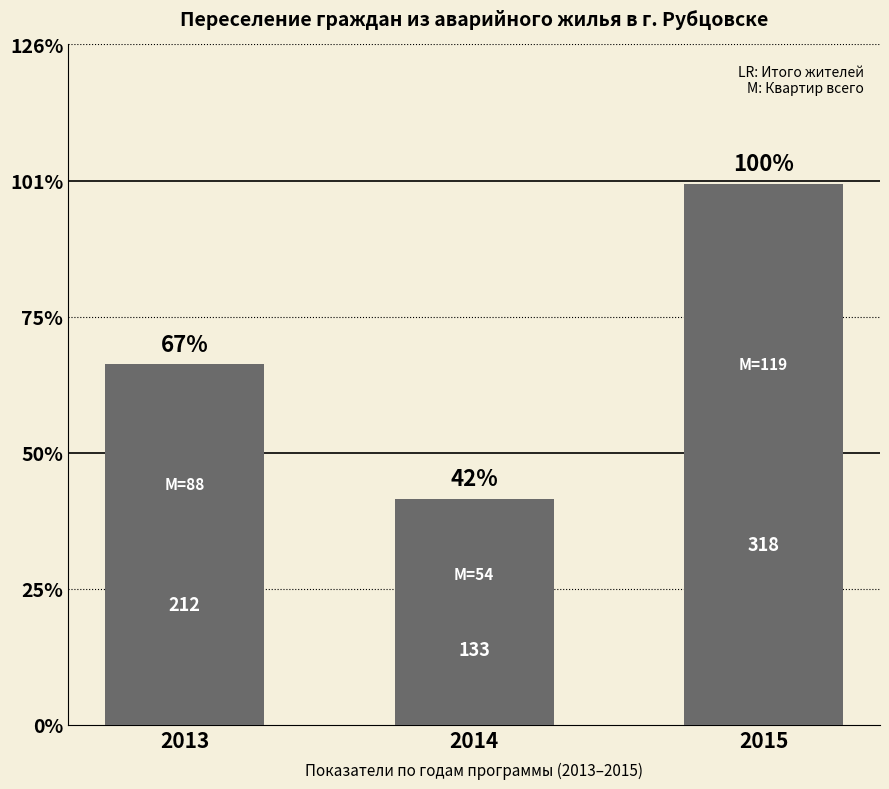

What is the difference between the values at 2015 and 2014?

185